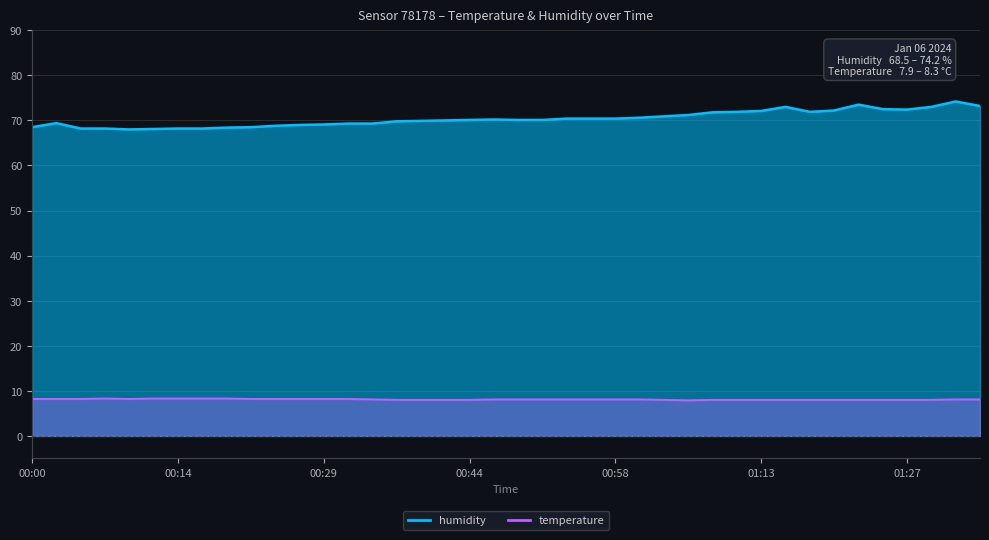

What is the label of the 13th point from the left?

00:29